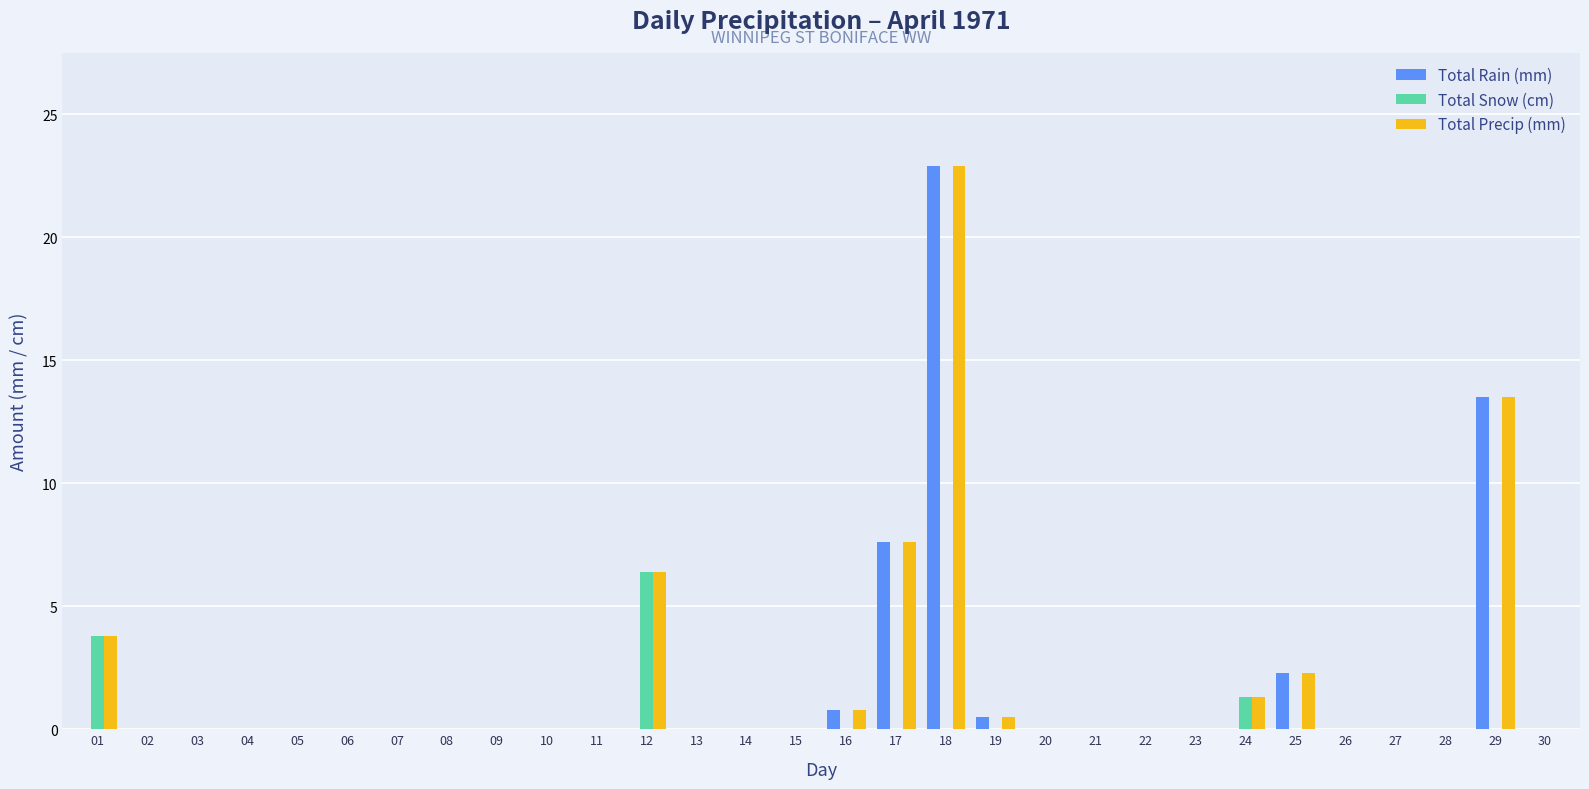

Which series has the largest total across all categories?

Total Precip (mm)